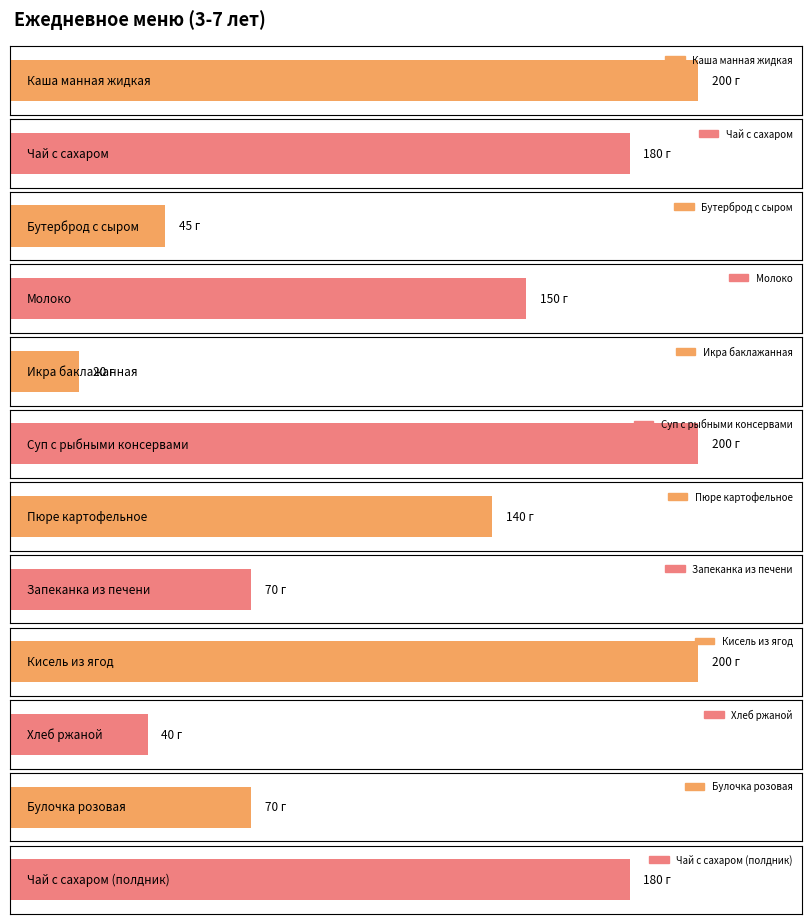

Is it true that the value at Бутерброд с сыром is 45?

True